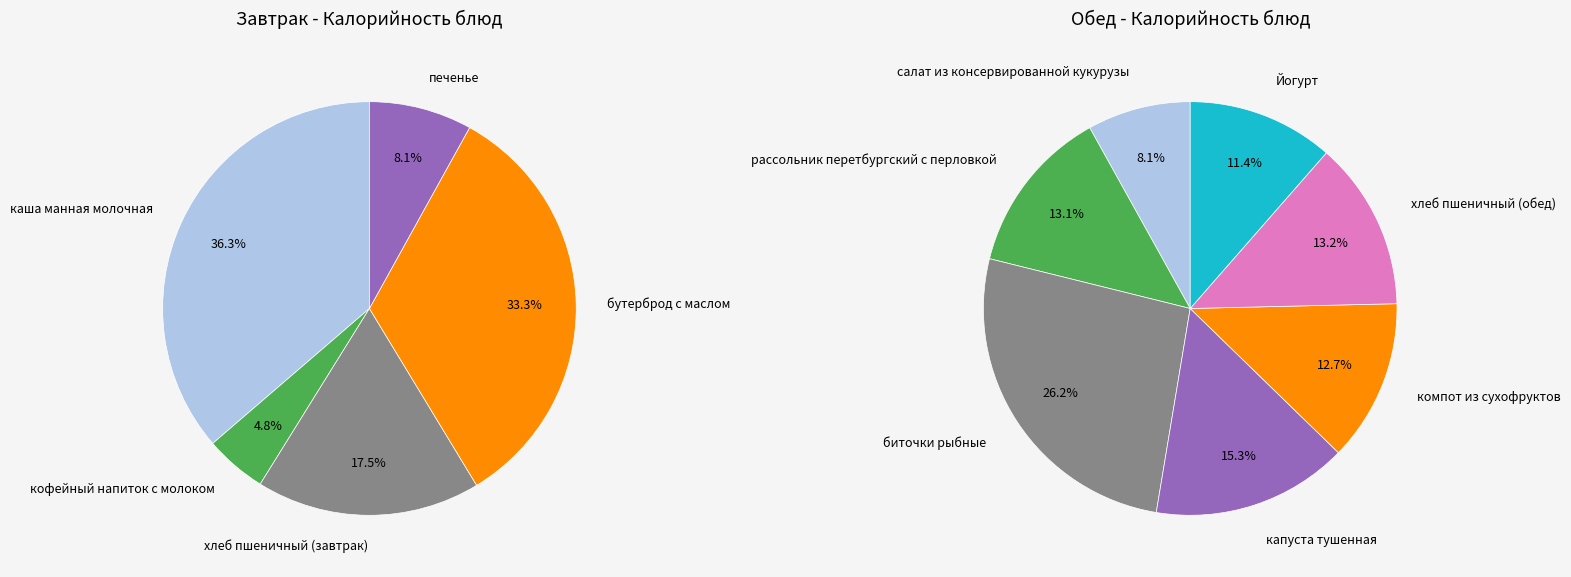

The салат из консервированной кукурузы slice represents 1% of the pie. True or false?

False